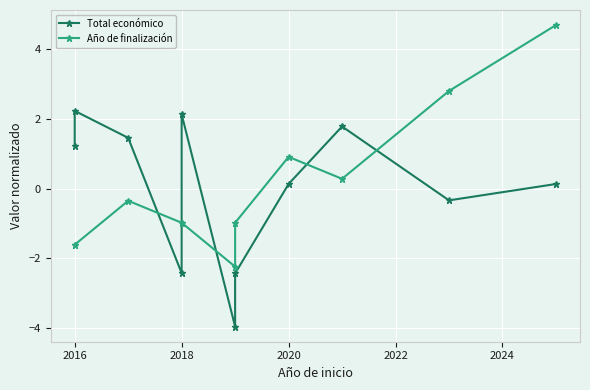

True or false: Año de finalización and Total económico cross at least once.

True